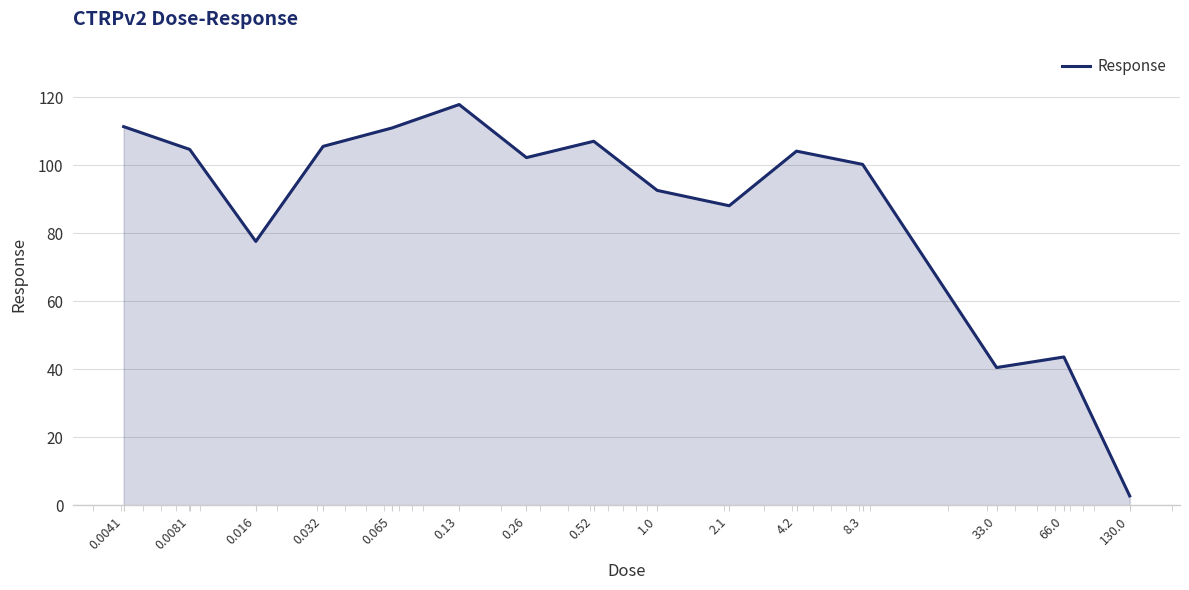

How many distinct data groups are displayed?

1